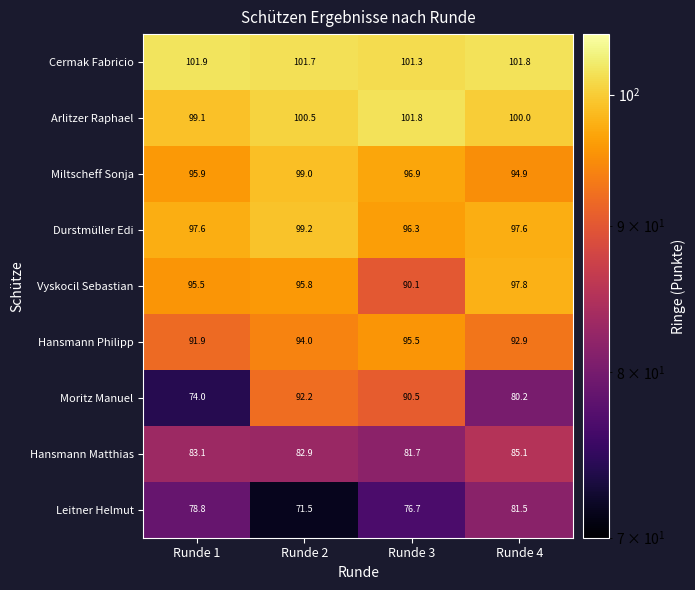

What is the smallest value displayed?

71.5